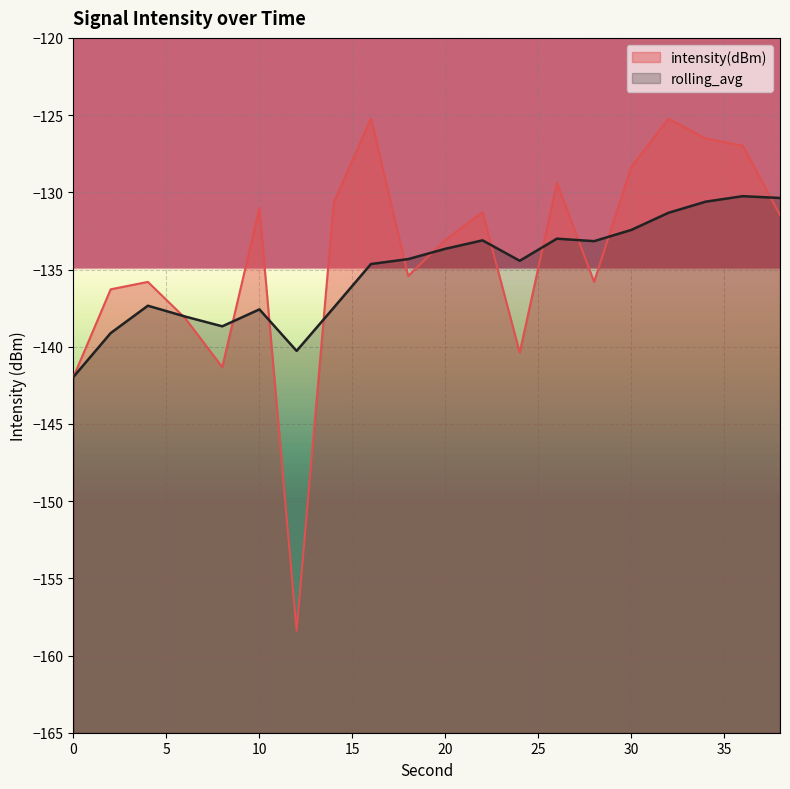

Reading left to right, list all the values displayed in this chart.

intensity(dBm): -141.9	-136.3	-135.8	-138.1	-141.3	-131.0	-158.4	-130.7	-125.2	-135.4	-133.1	-131.3	-140.4	-129.4	-135.8	-128.4	-125.2	-126.5	-127.0	-131.5
rolling_avg: -141.9	-139.1	-137.3	-138.0	-138.7	-137.6	-140.3	-137.5	-134.6	-134.3	-133.7	-133.1	-134.4	-133.0	-133.2	-132.4	-131.3	-130.6	-130.3	-130.4